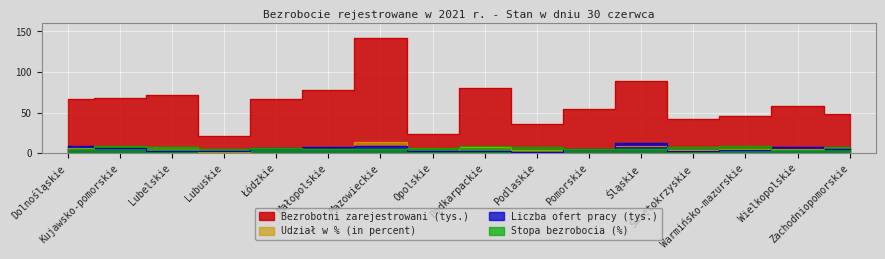

What is the label of the 2nd point from the left?

Kujawsko-pomorskie